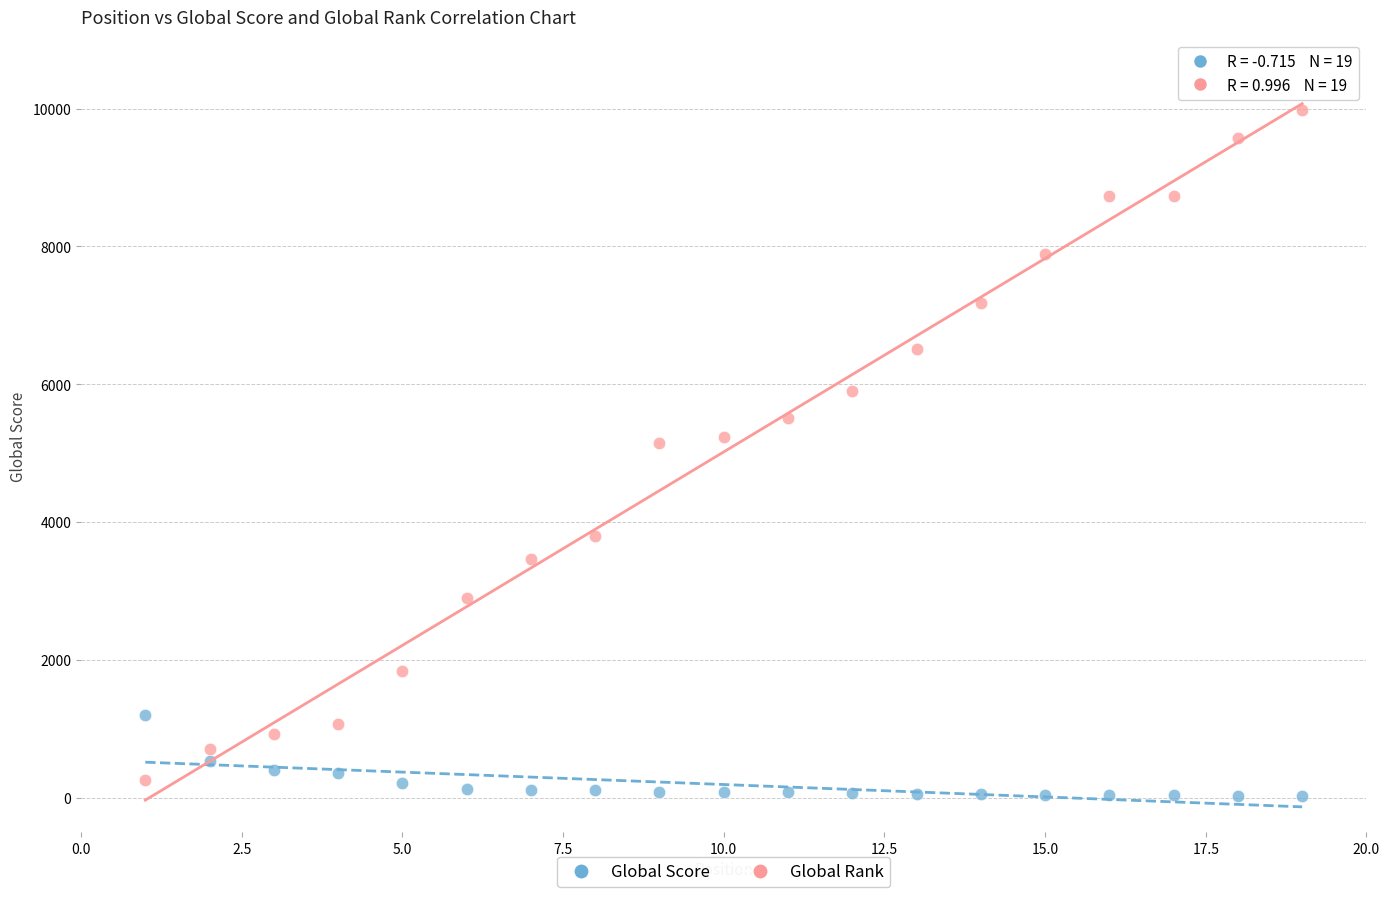

What are all the series names shown in the legend?

Global Score, Global Rank